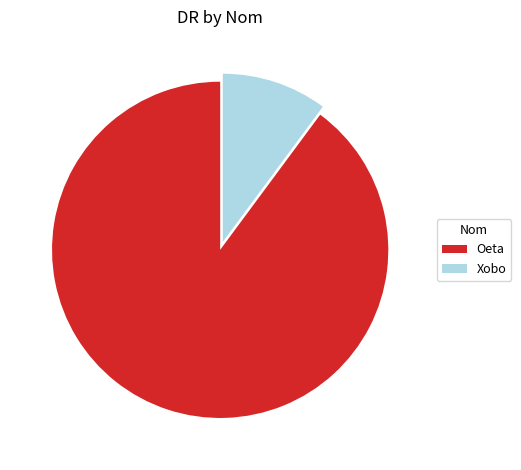

How many segments does this pie chart have?

2